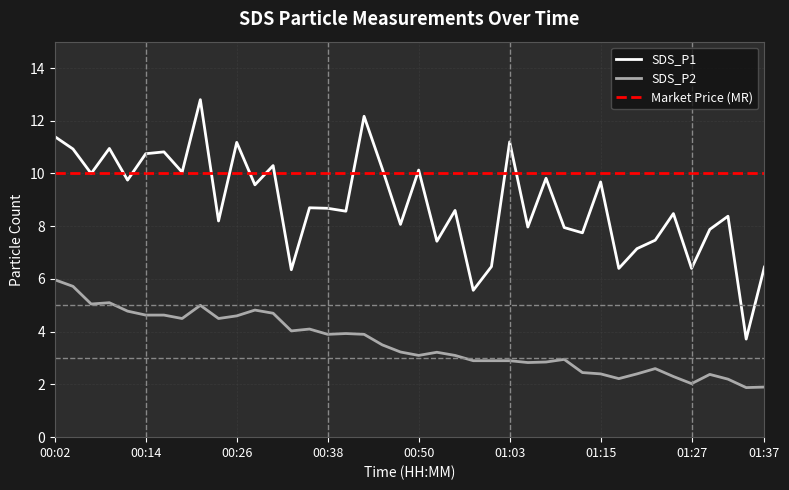

True or false: SDS_P2 has a value of 2.3 at 01:24.

True